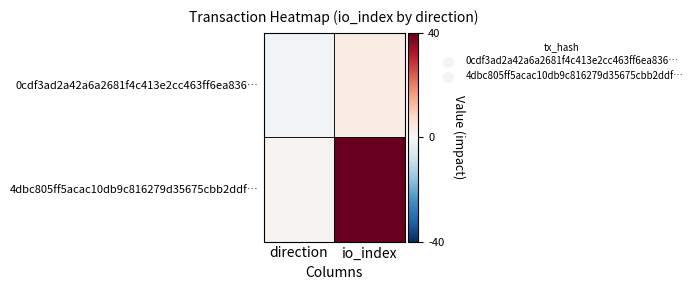

At how many categories does at least one series exceed 28?

1